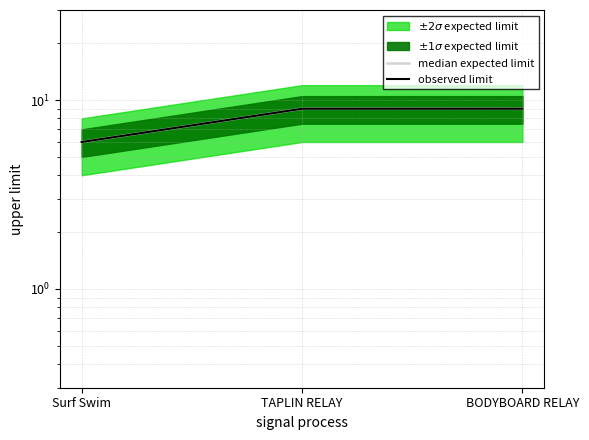

What is the maximum value shown in the chart?

9